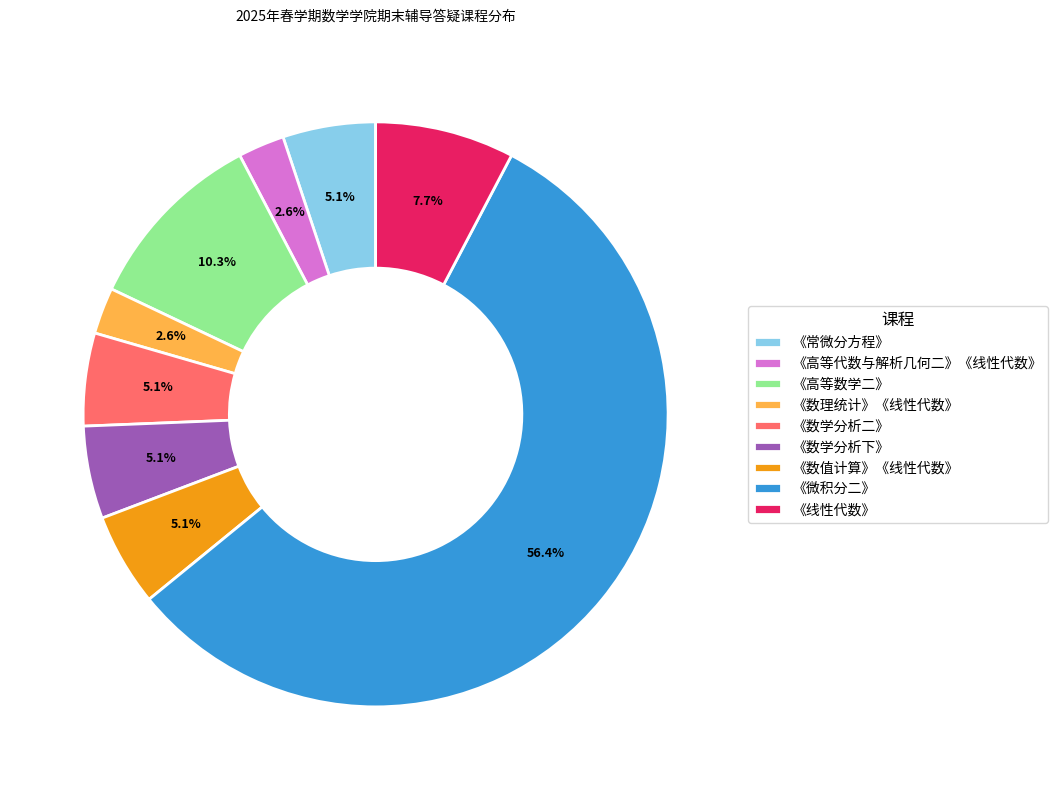

Which has a higher value, 《数理统计》《线性代数》 or 《线性代数》?

《线性代数》